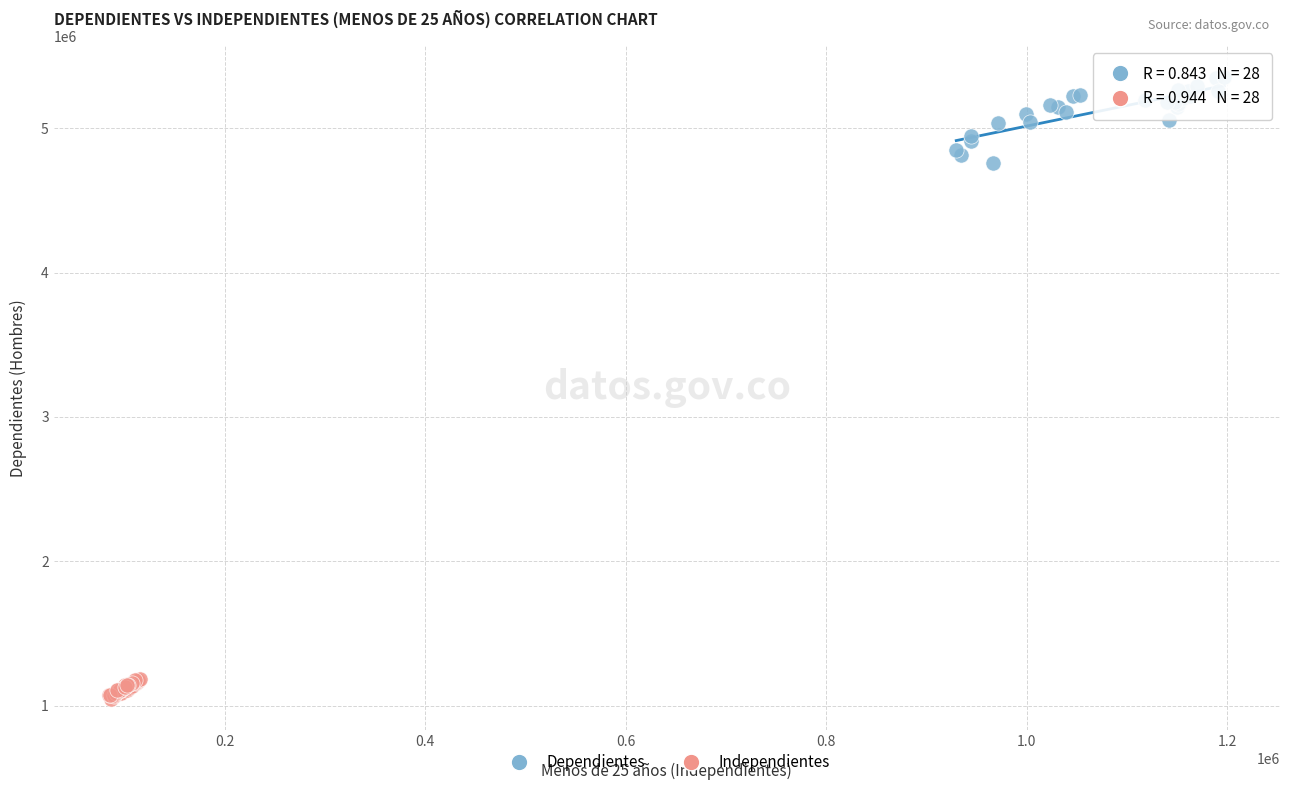

Which series contains the lowest Y value?

Independientes